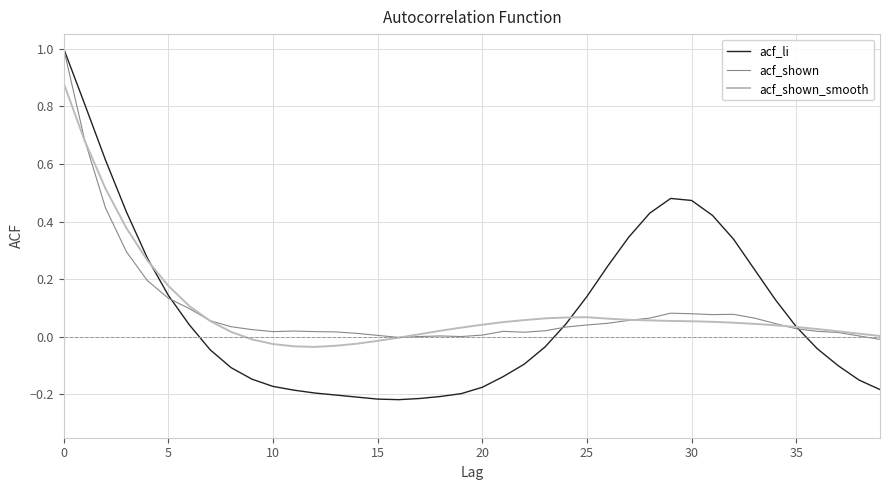

What is the maximum value shown in the chart?

1.0